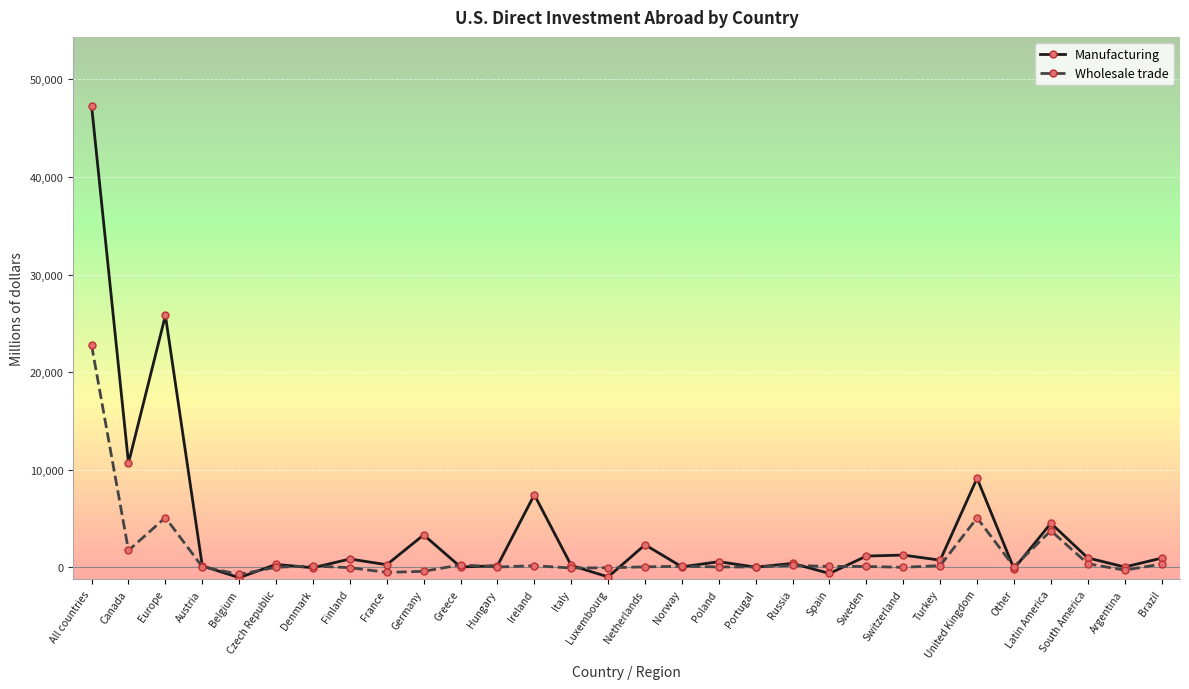

What is the difference between the maximum and minimum values in the Manufacturing series?

48287